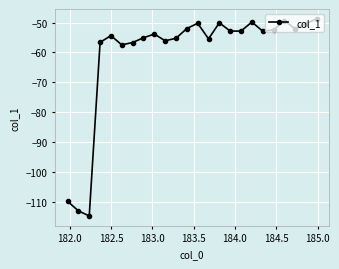

What is the sum of all values?

-1452.5